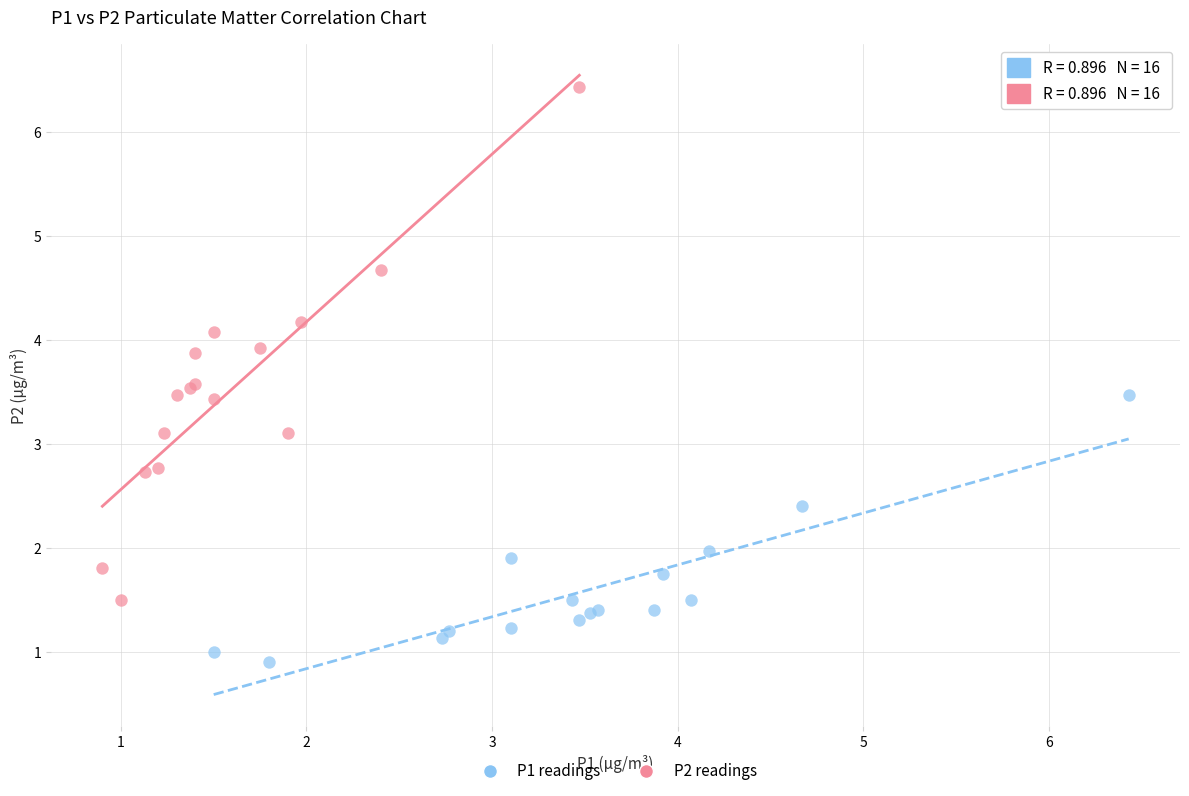

Which series contains the highest Y value?

P2 readings